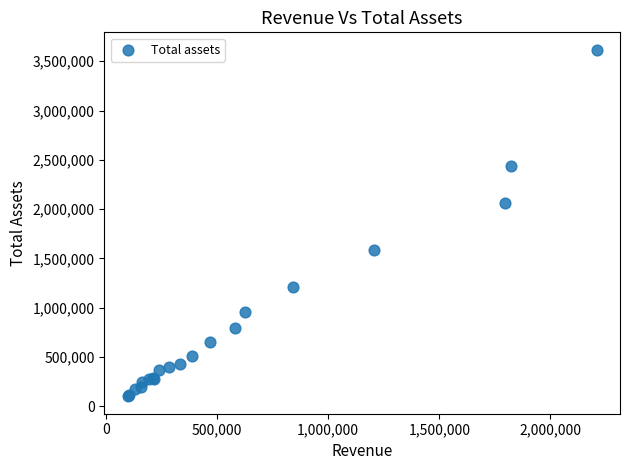

What Y value in the scatter plot is closest to 1858936?

2058885